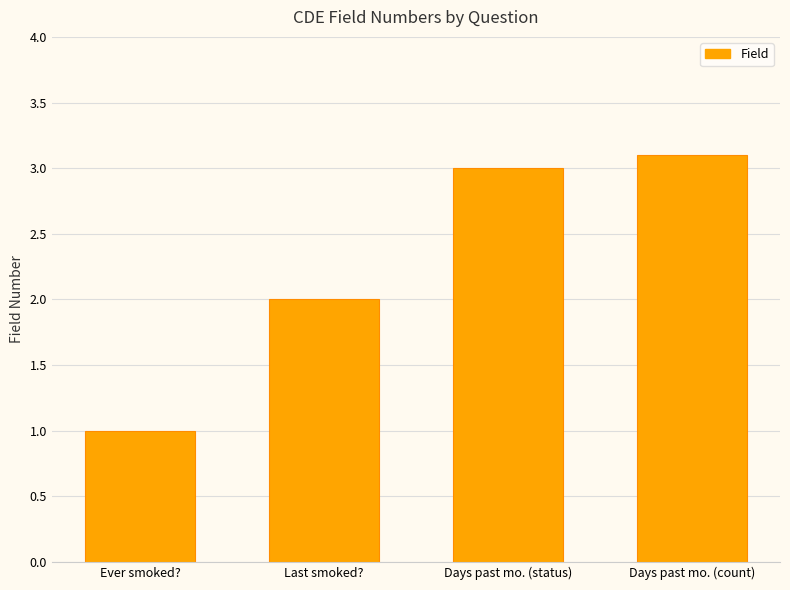

Approximately how many times larger is the value at Last smoked? compared to Ever smoked??

2.0